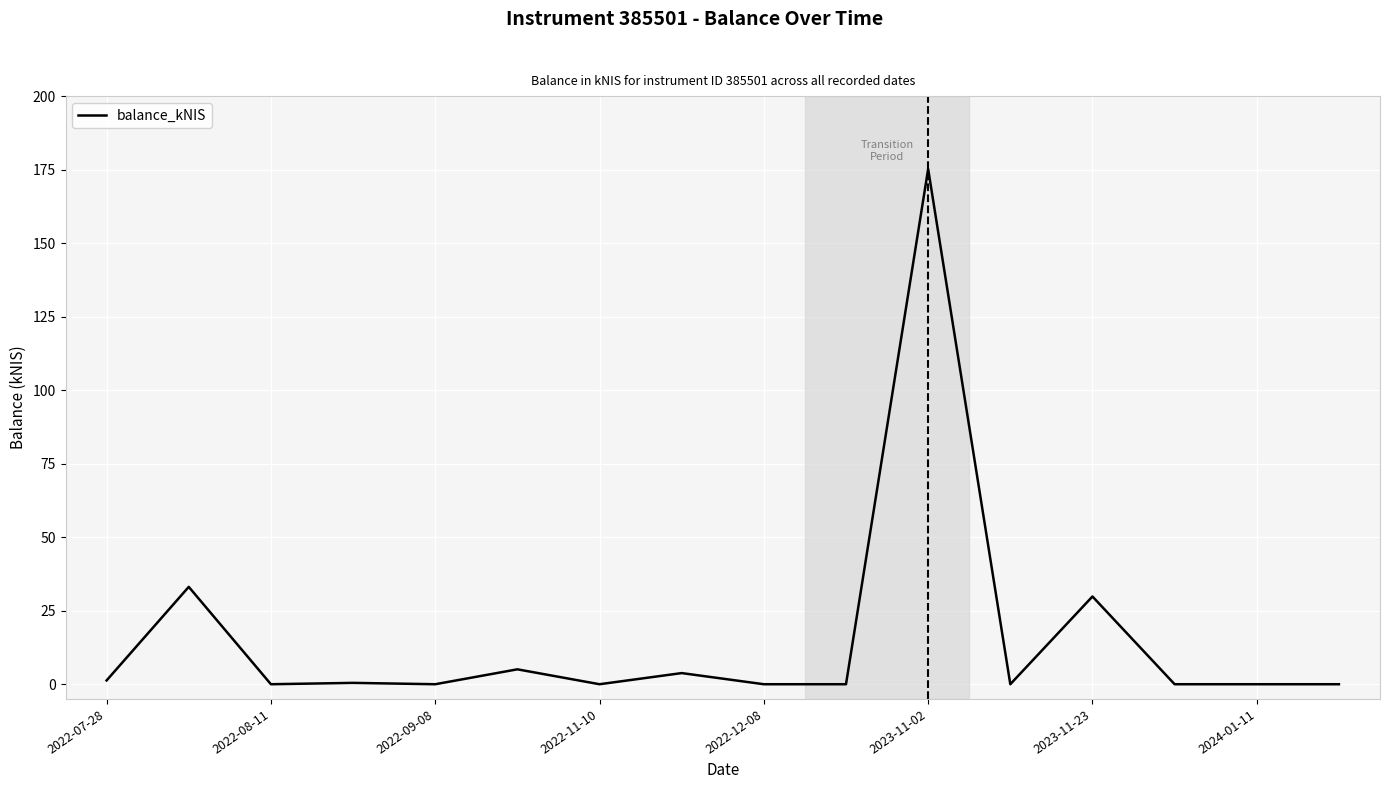

What is the difference between the maximum and minimum values?

175.2